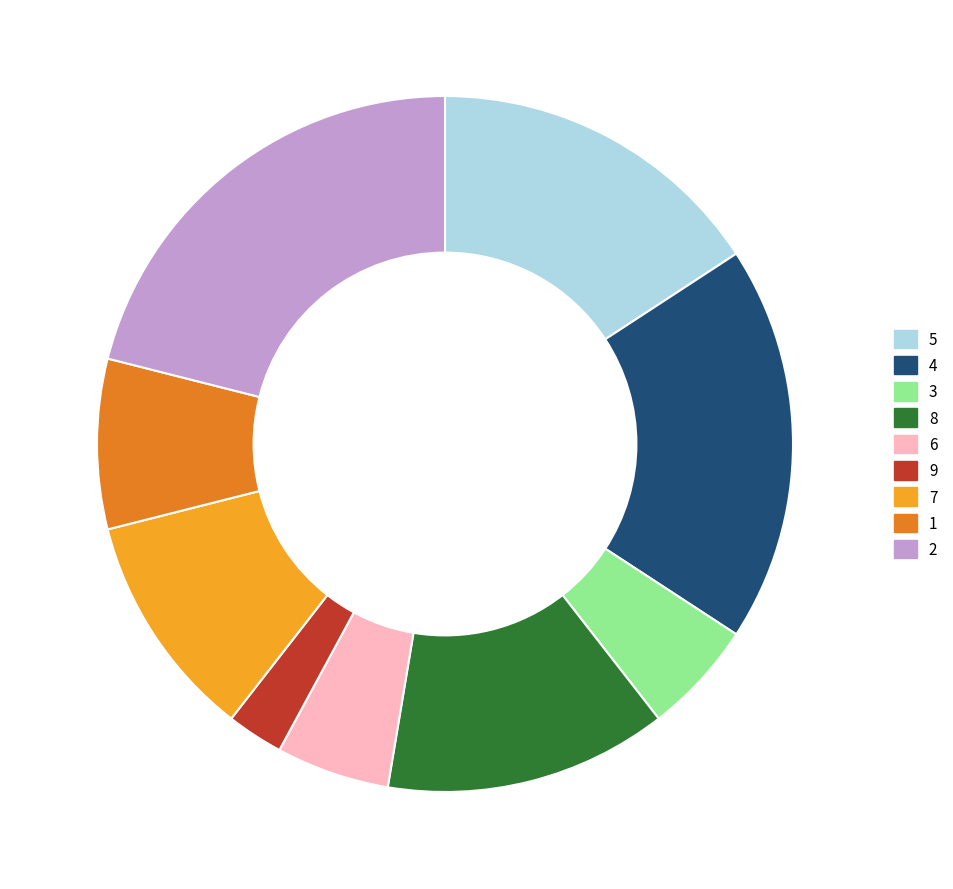

Is the sum of 5 and 9 greater than half?

No